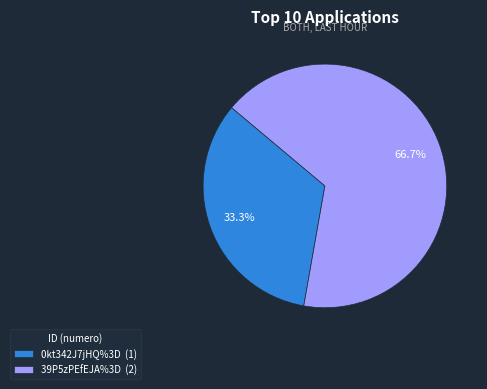

To the nearest percent, what percentage of the pie is 39P5zPEfEJA%3D?

67%